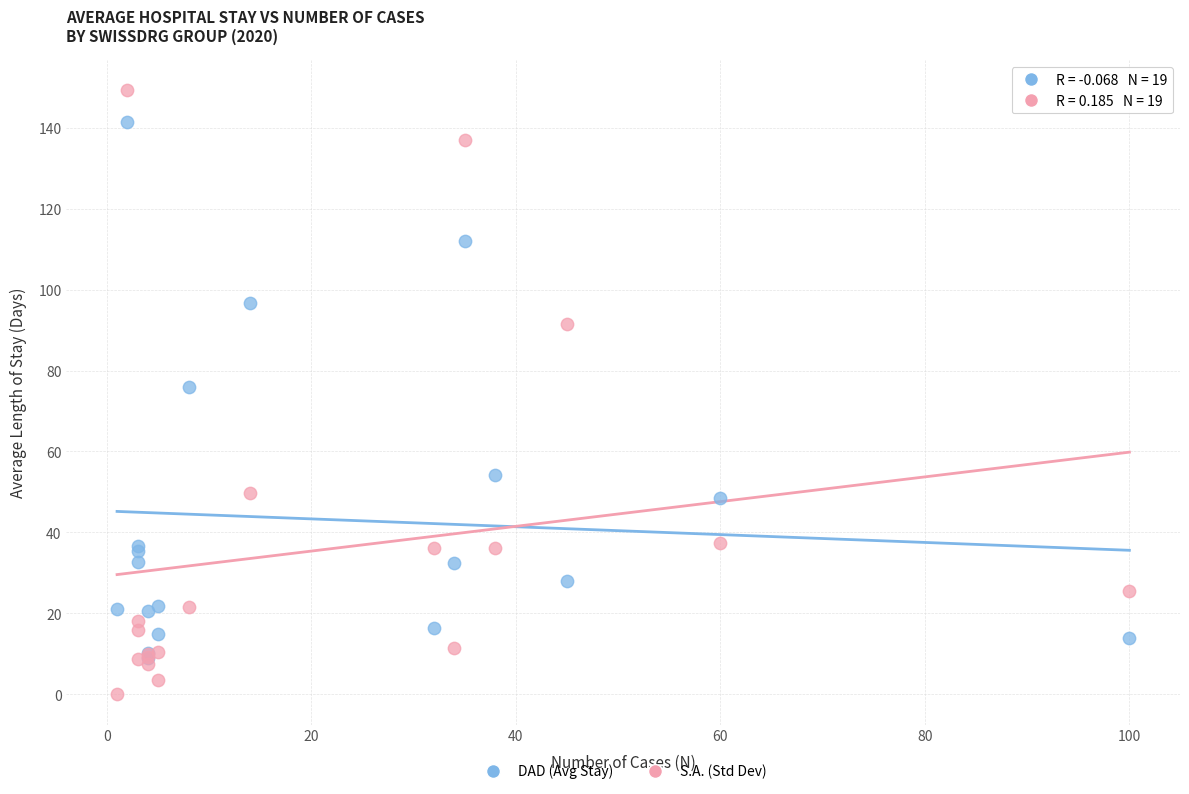

What are all the series names shown in the legend?

DAD (Avg Stay), S.A. (Std Dev)